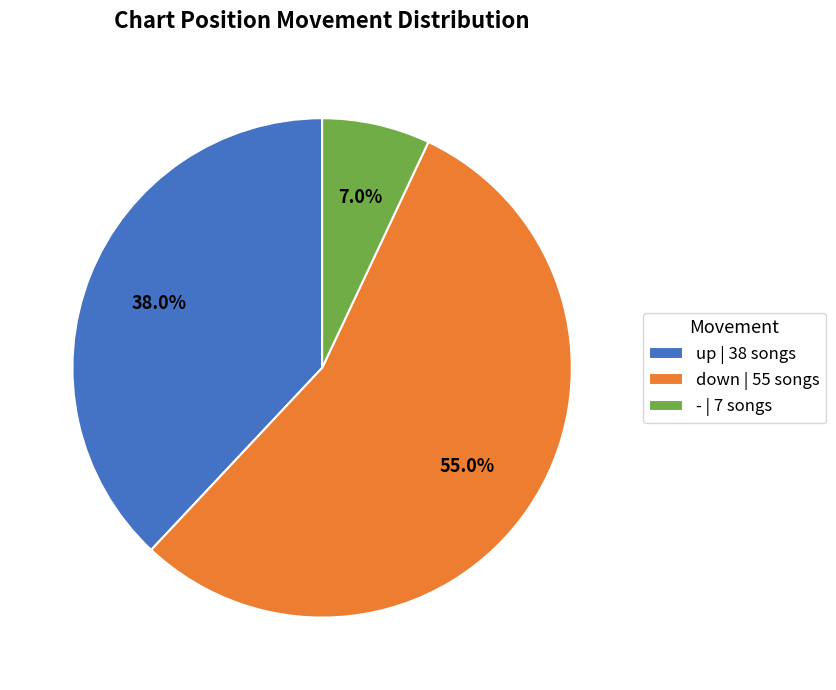

What percentage is the - slice, to the nearest percent?

7%